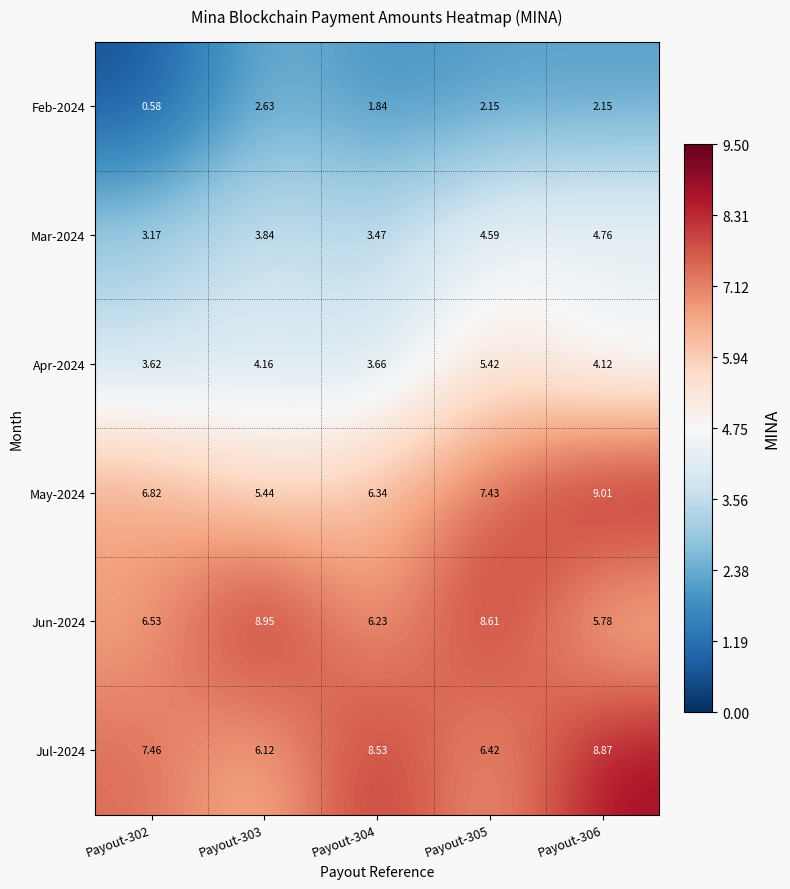

Which series has the widest spread of values?

May-2024